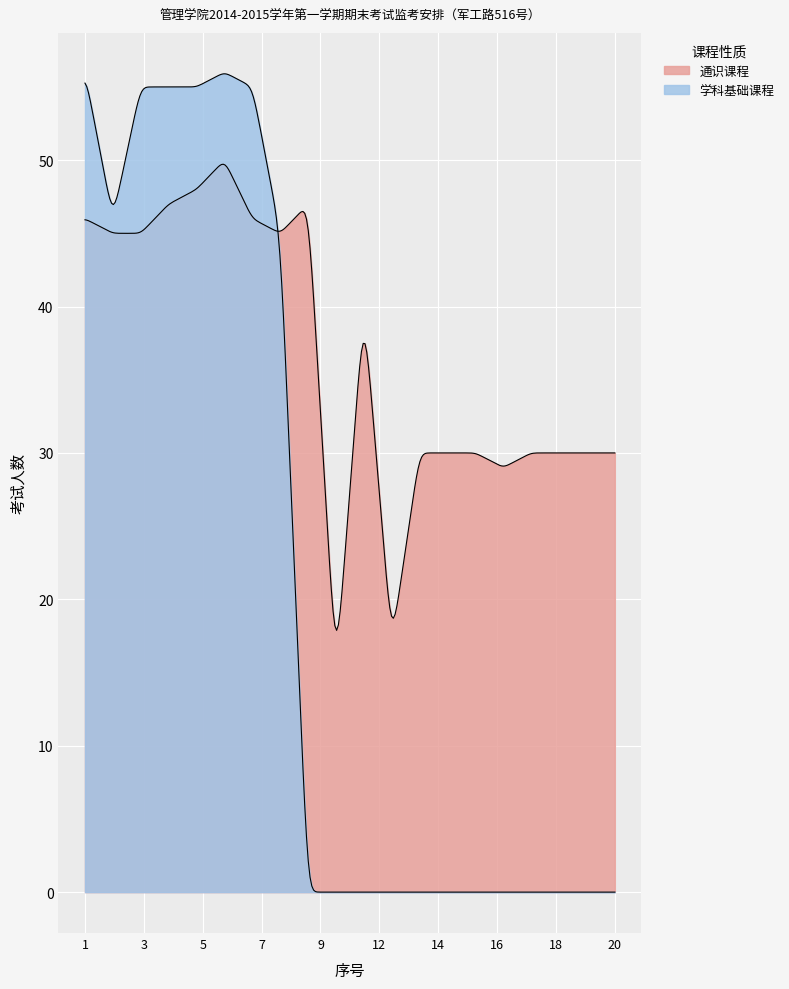

Rank the series by their average value, from highest to lowest.

通识课程, 学科基础课程